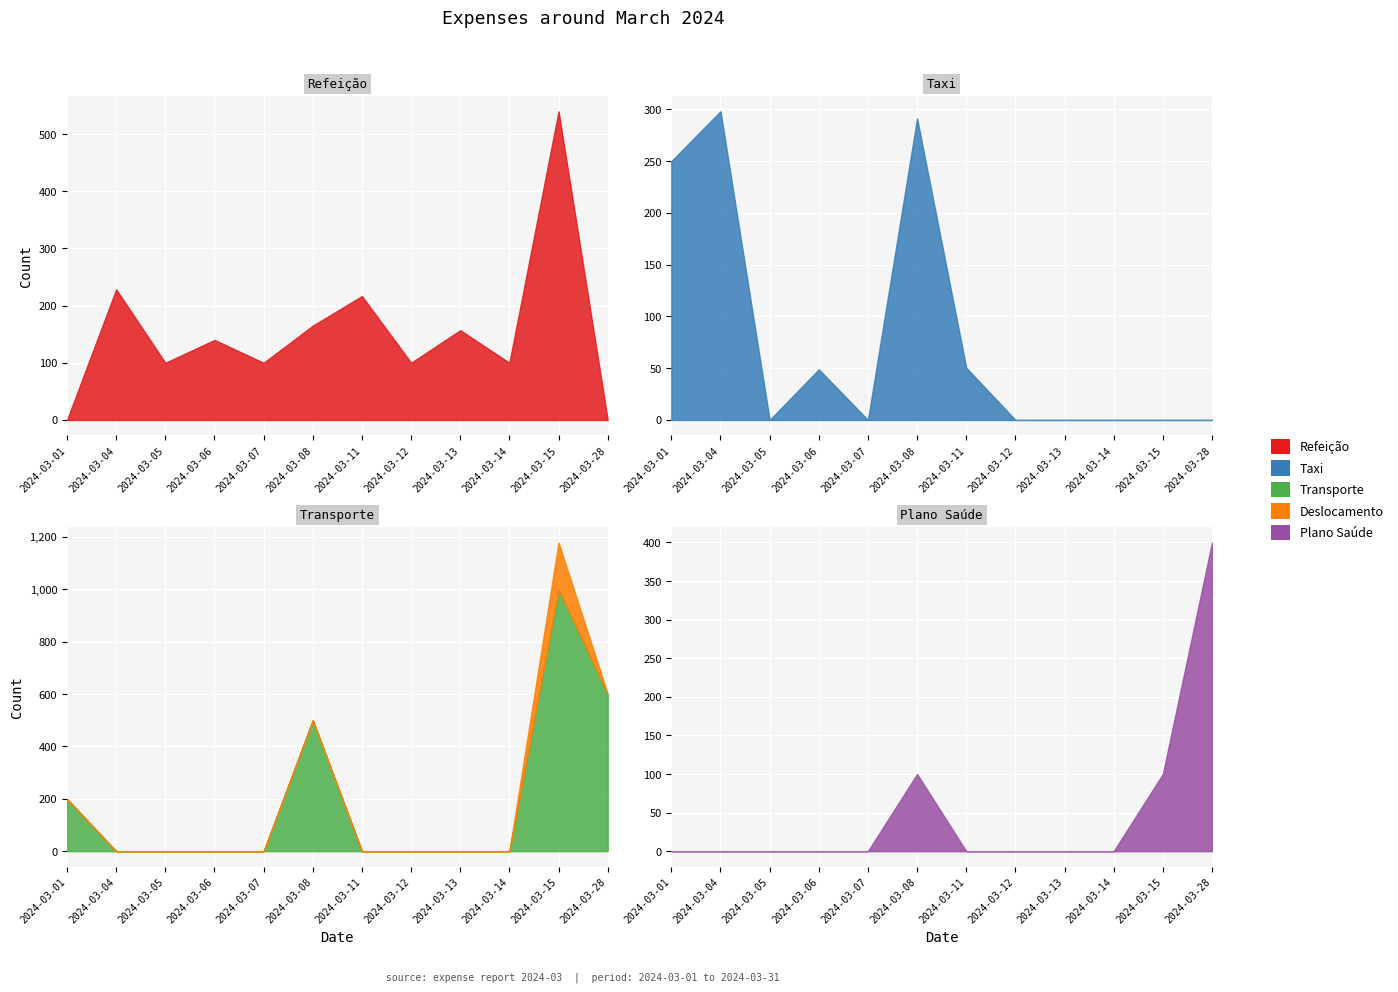

What value does the Refeição series have at 2024-03-05?

100.0